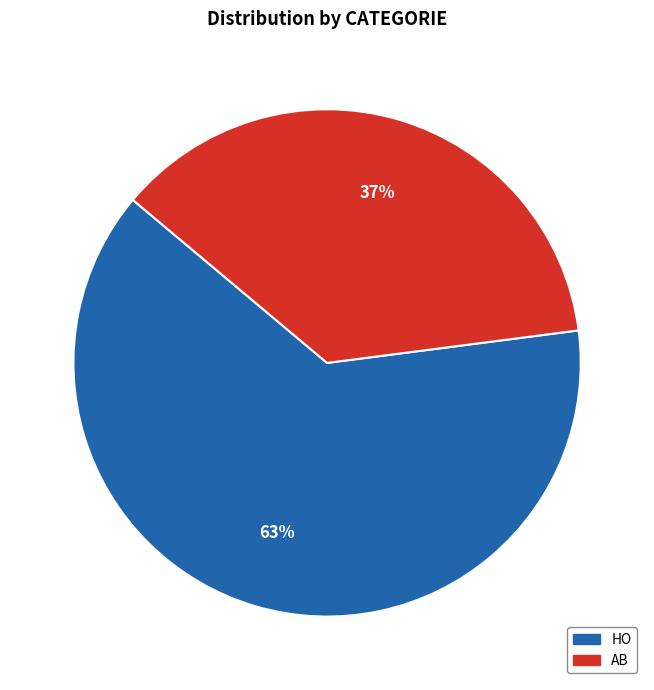

Is HO the majority of the pie?

Yes